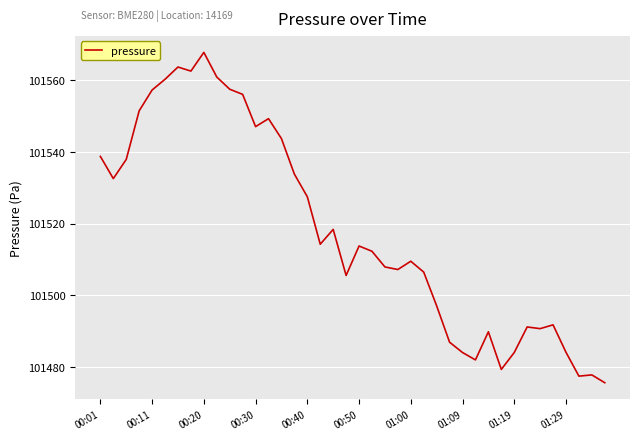

What is the smallest value displayed?

101475.6